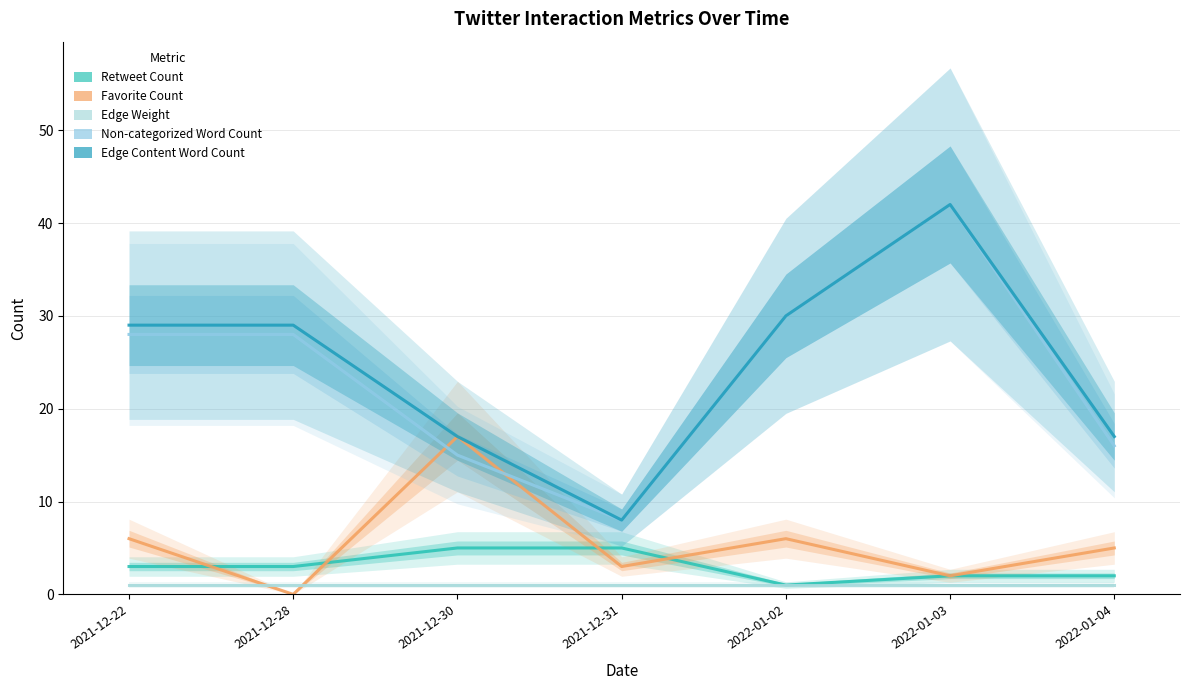

Is the value of Edge Weight at 2021-12-31 greater than the value of Non-categorized Word Count at 2021-12-30?

No